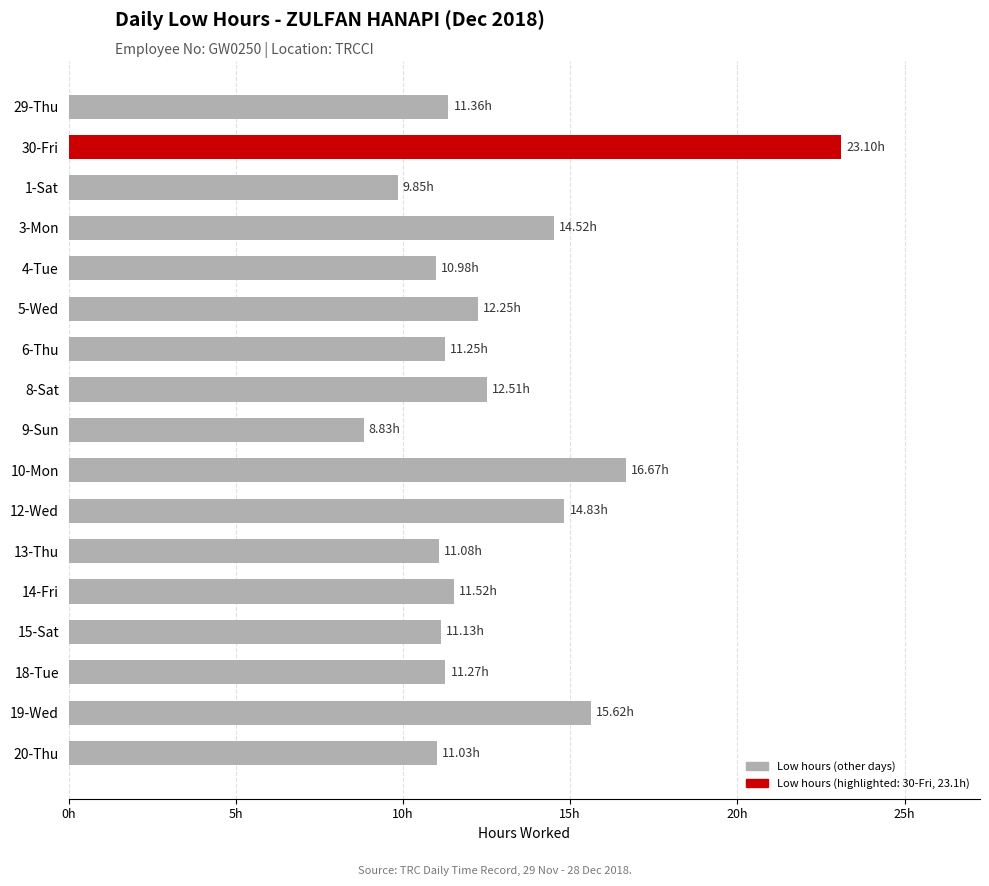

Which label corresponds to the largest value in the chart?

30-Fri